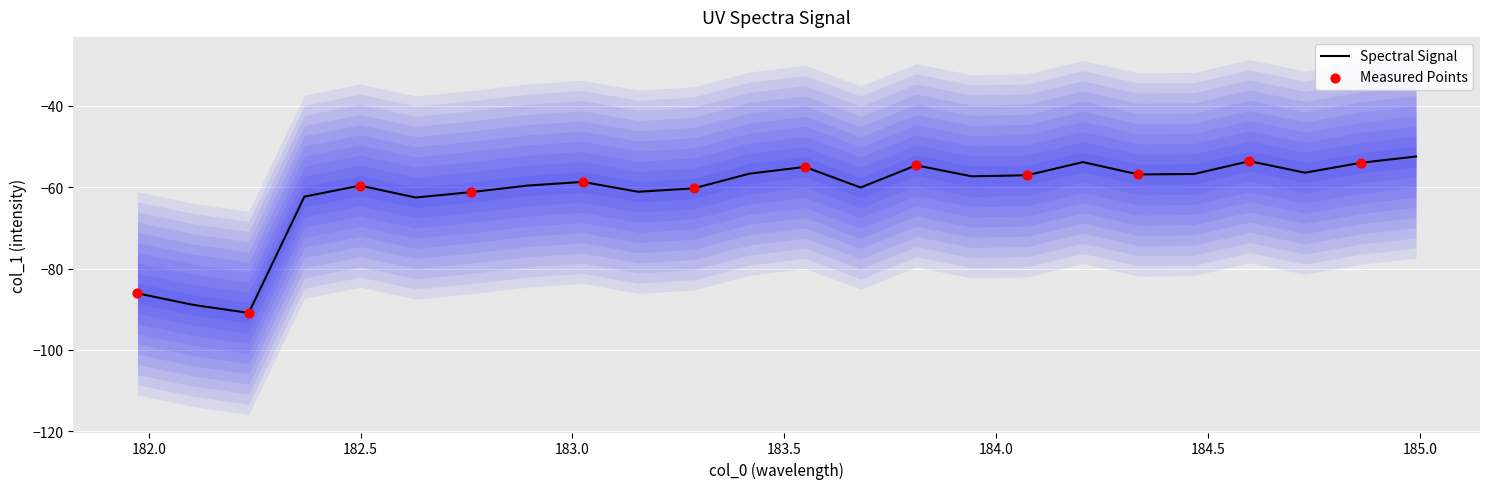

Between 184.46687888 and 183.9423730432, which is larger?

184.46687888